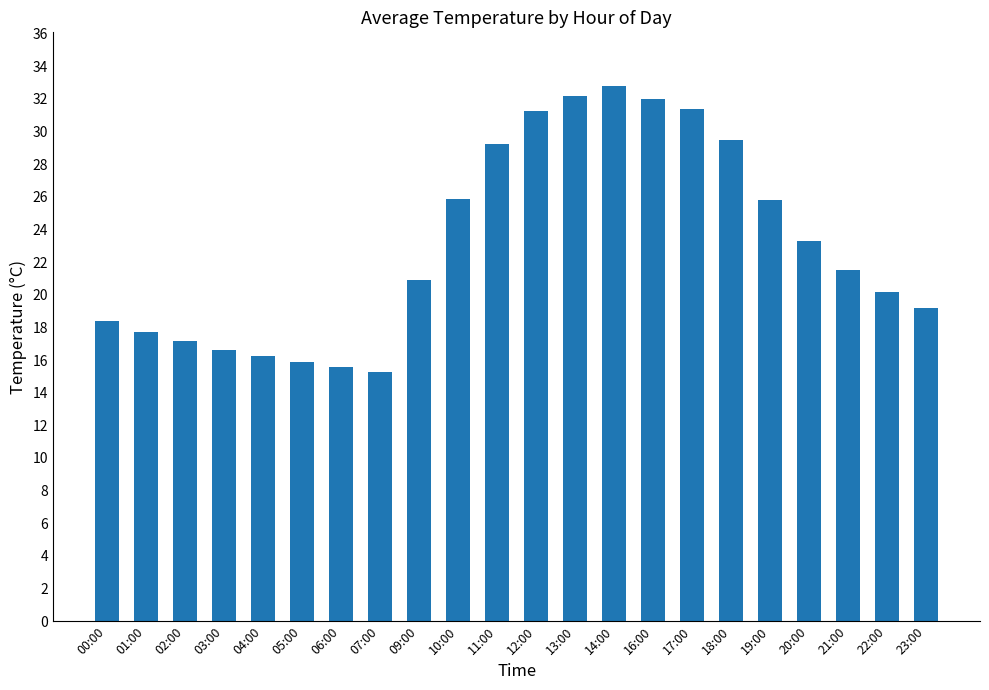

At which category does the chart reach its minimum across all series?

07:00